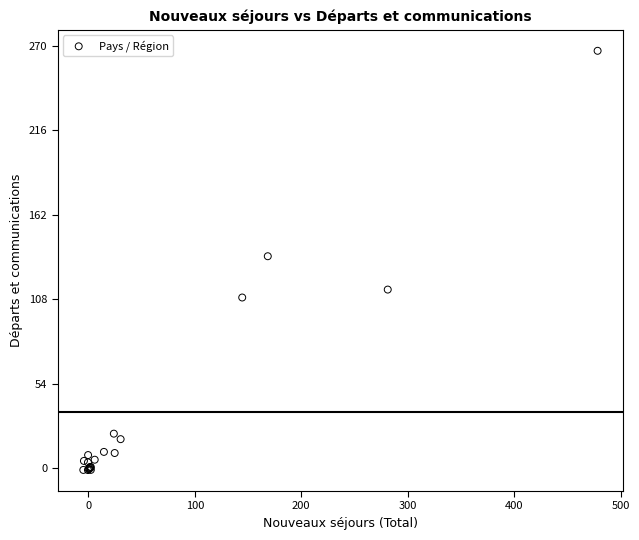

What Y value in the scatter plot is closest to 132?

135.5